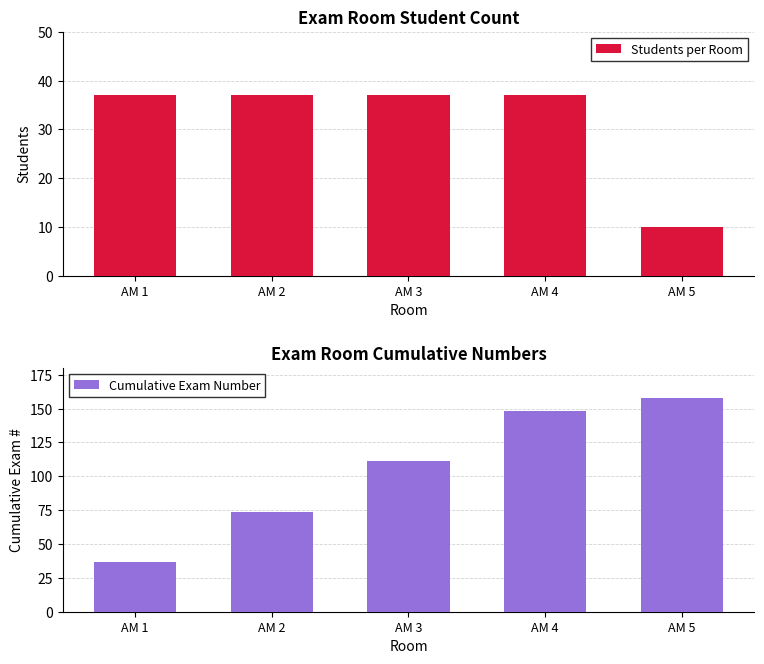

The value of Cumulative Exam Number at AM 4 is 148. True or false?

True